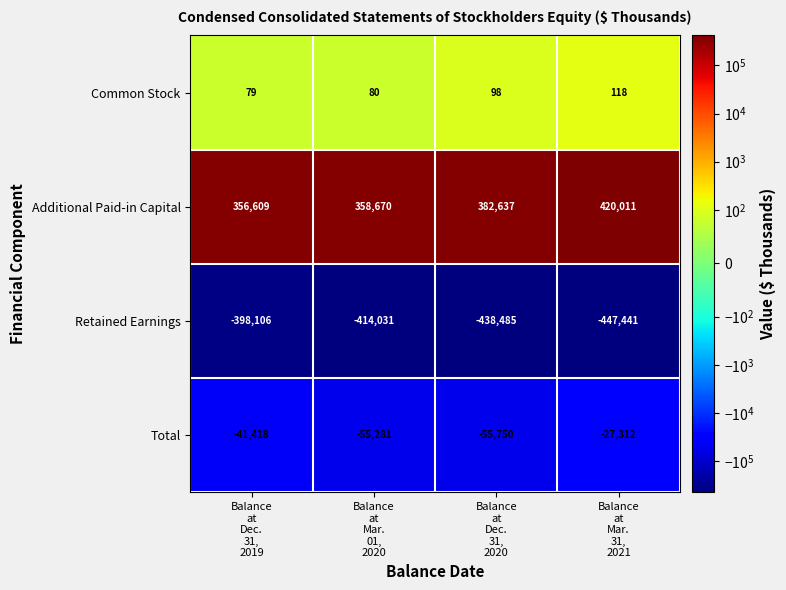

What is the maximum value shown in the chart?

420011